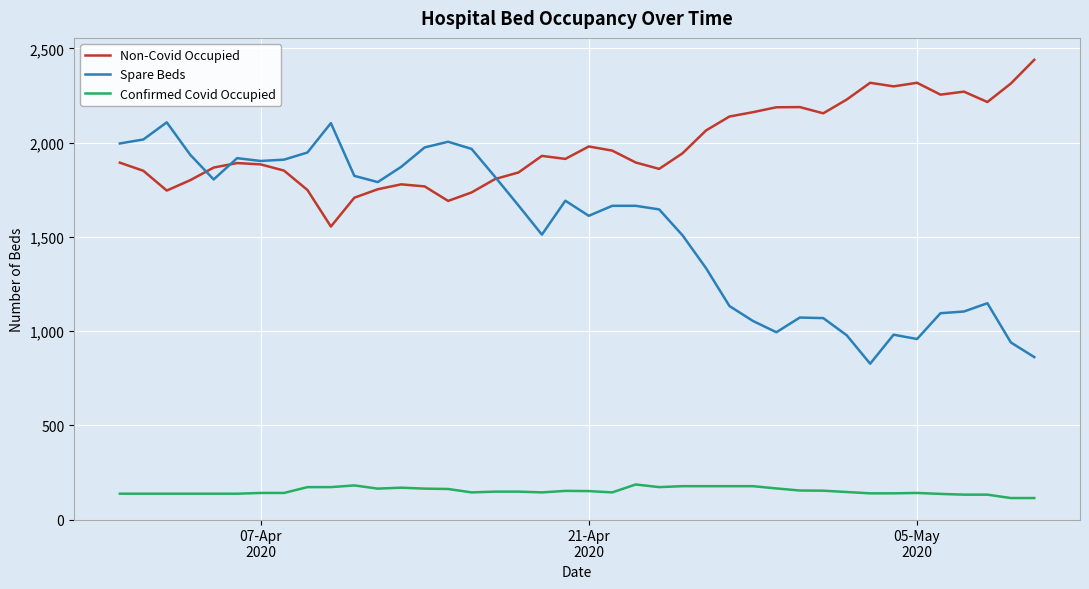

What is the minimum value shown in the chart?

114